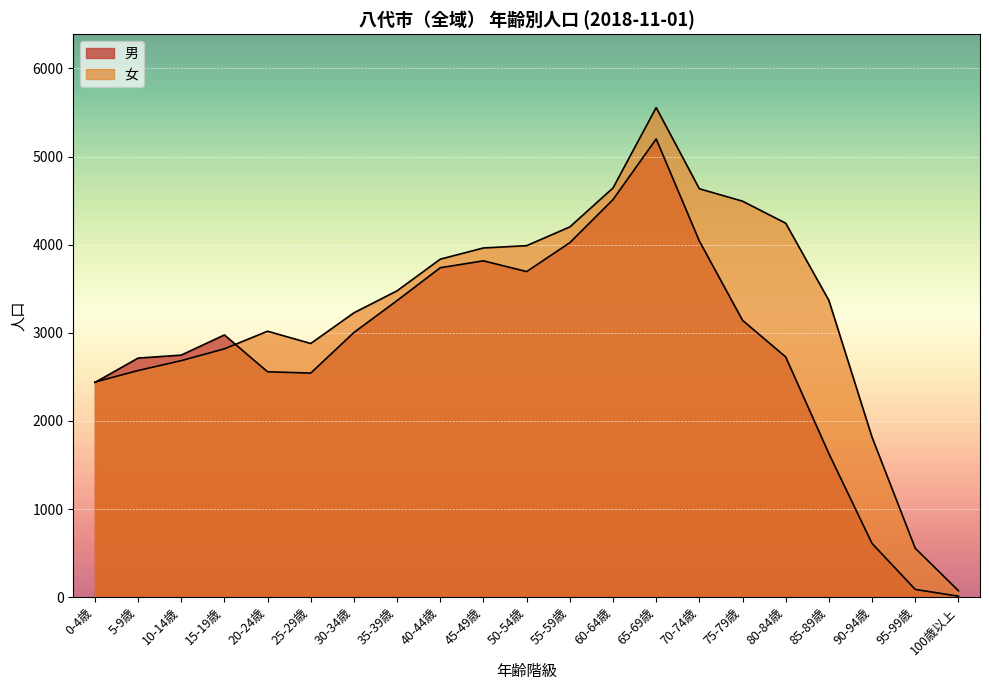

At how many categories does at least one series exceed 841?

19